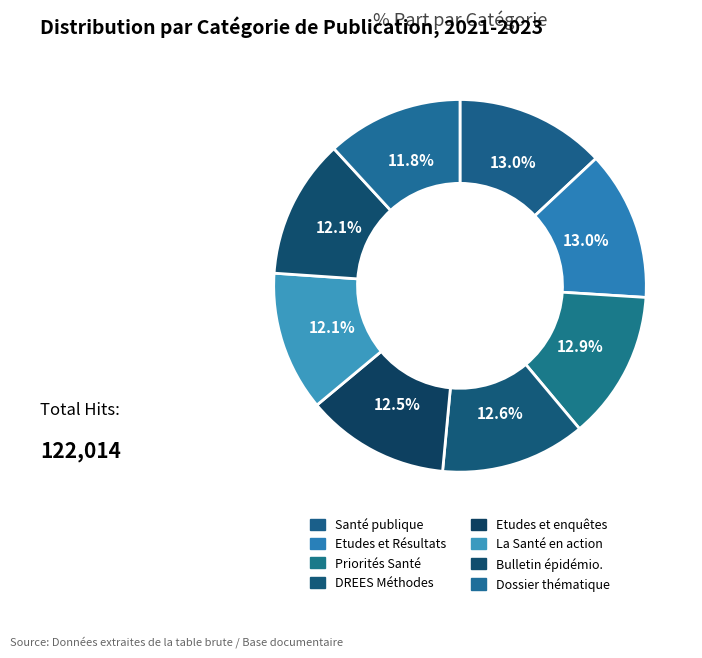

Does any single category account for the majority?

No